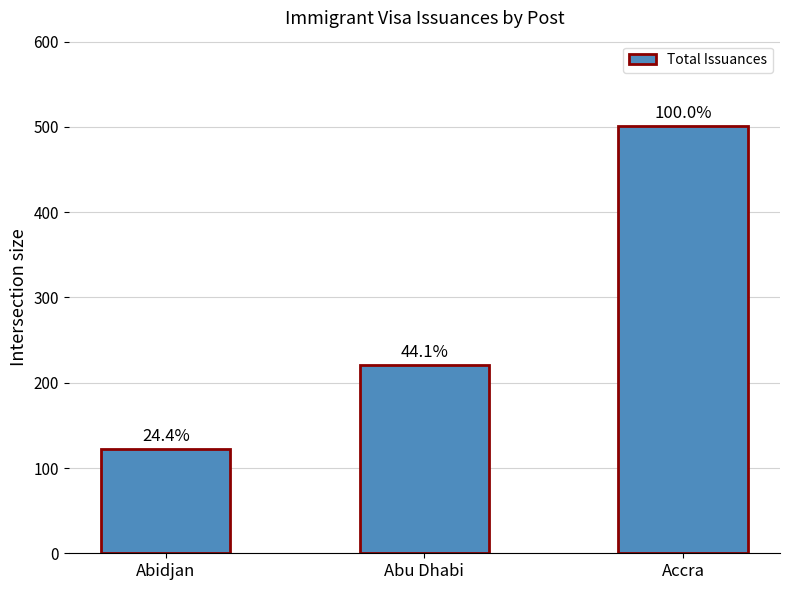

What is the label of the 1st bar from the left?

Abidjan